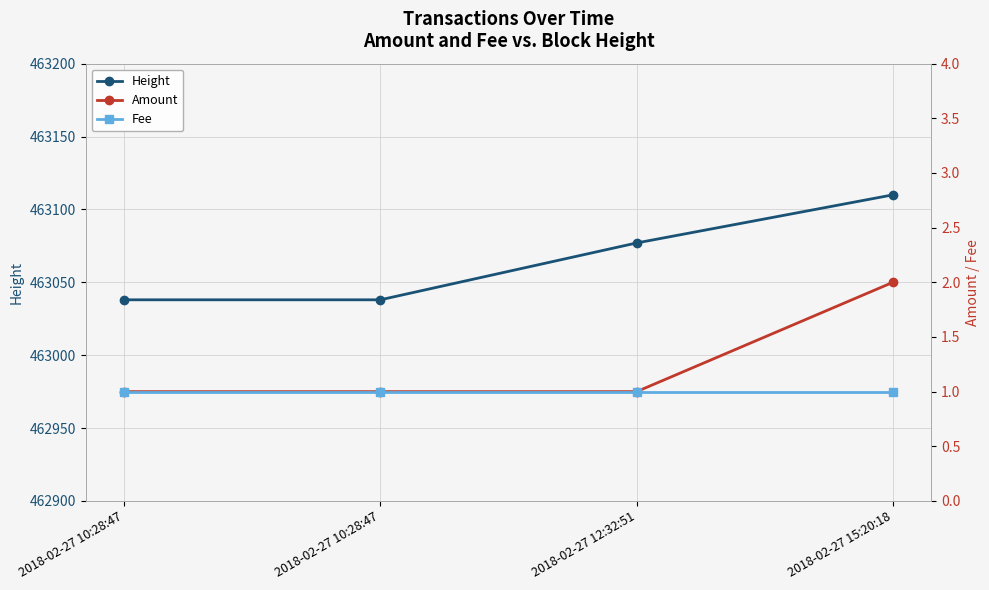

True or false: Amount and Fee intersect in this chart.

False